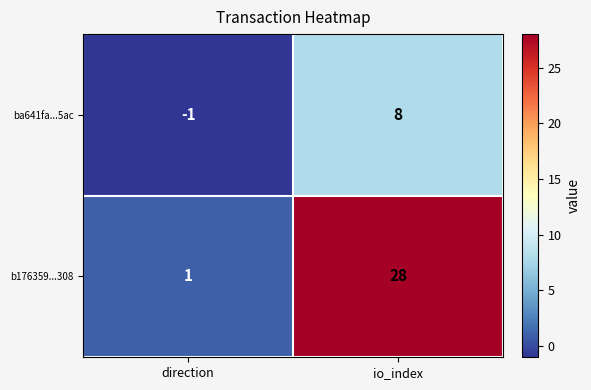

Reading right to left, transcribe all the data shown in this chart.

ba641fa...5ac: 8	-1
b176359...308: 28	1